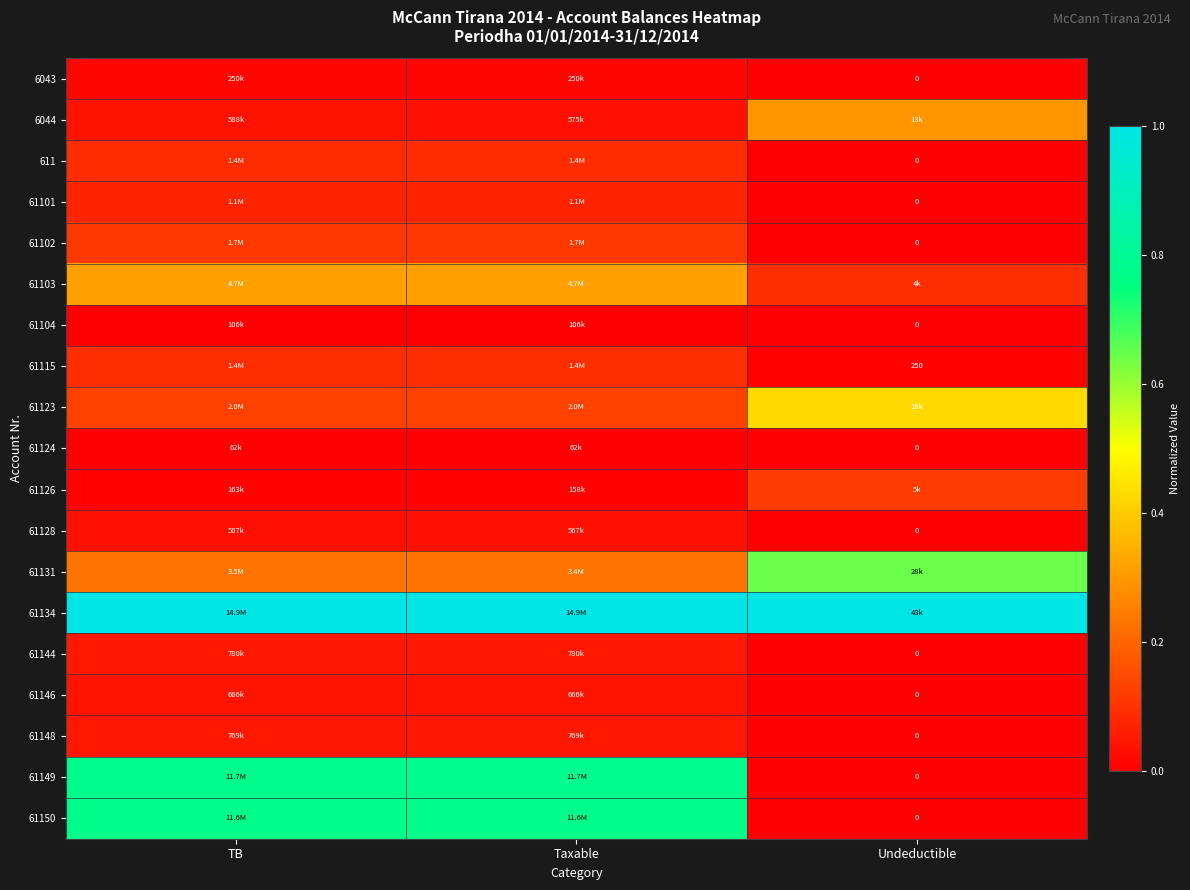

True or false: 61104 has a value of 0.0 at Undeductible.

True